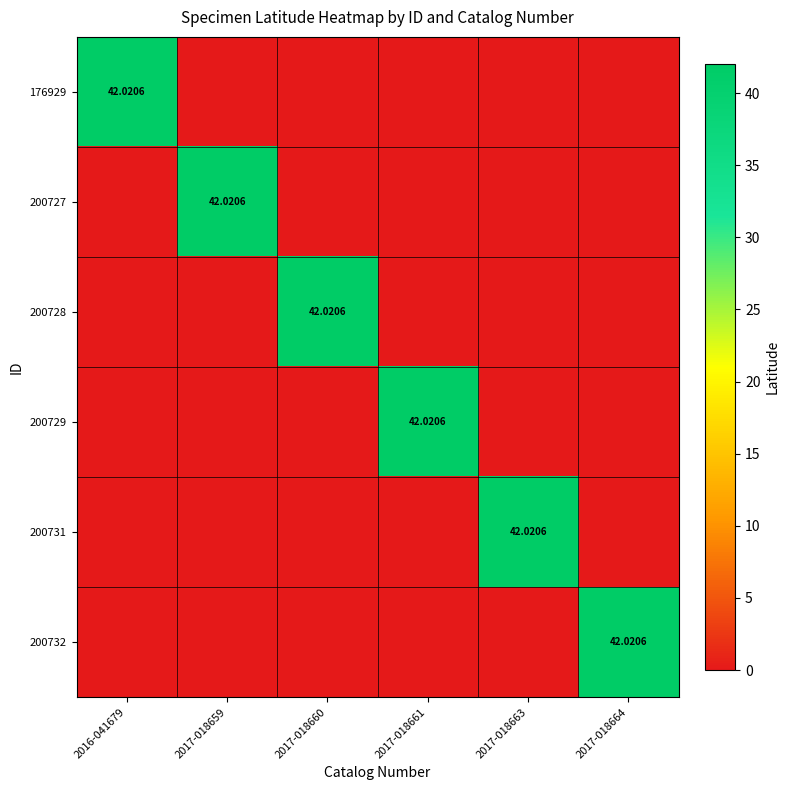

Is it true that 200729 equals -0.0 at 2017-018663?

False